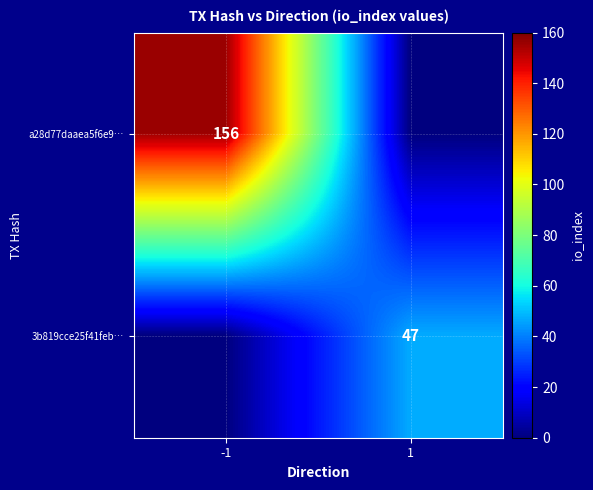

The 3b819cce25f41feb… series shows 68 at 1. True or false?

False